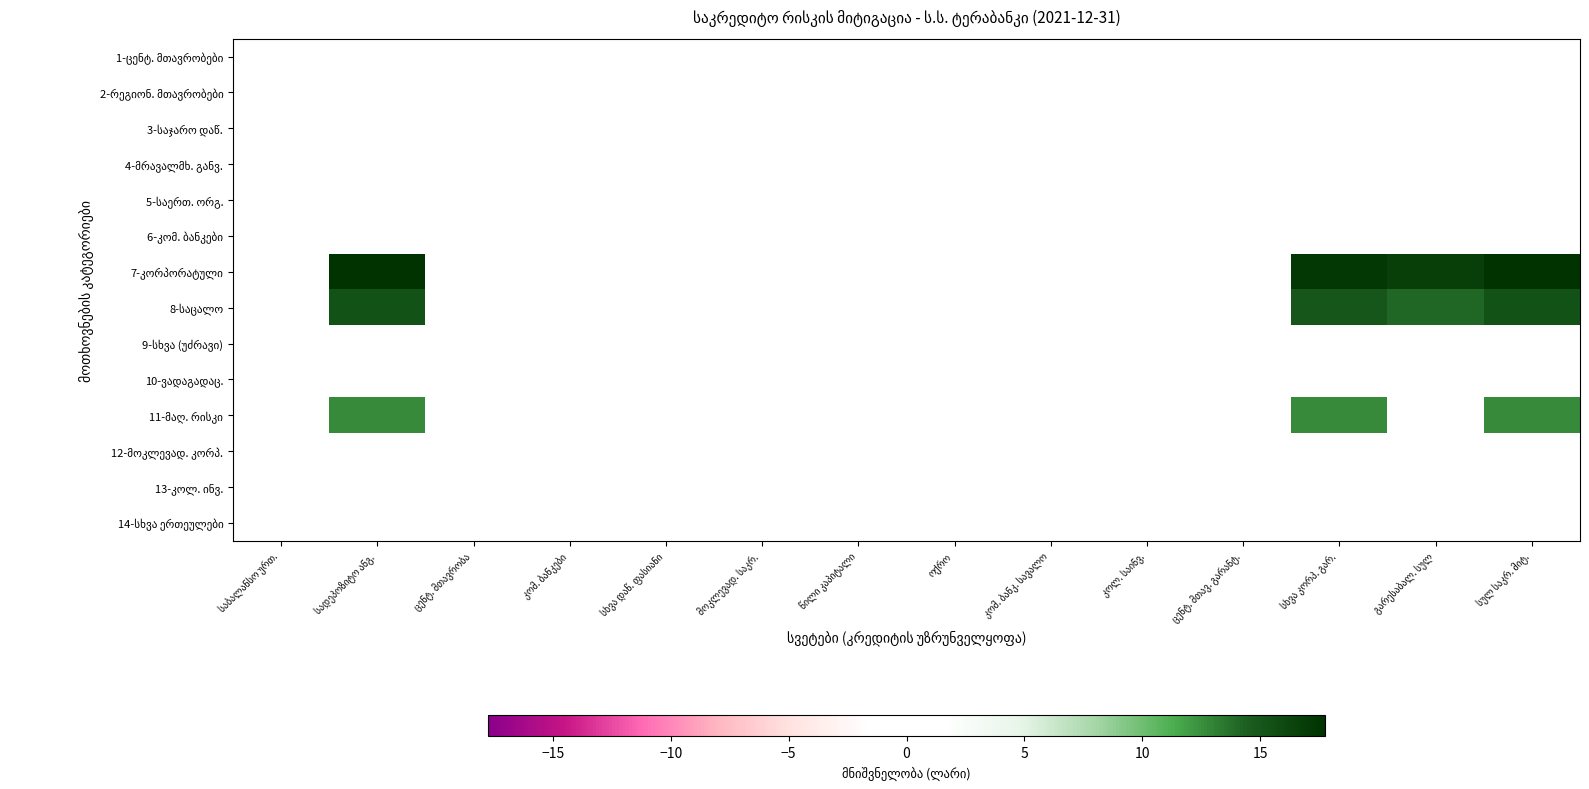

Rank the series by their maximum value, from highest to lowest.

7-კორპორატული, 8-საცალო, 11-მაღ. რისკი, 1-ცენტ. მთავრობები, 2-რეგიონ. მთავრობები, 3-საჯარო დაწ., 4-მრავალმხ. განვ., 5-საერთ. ორგ., 6-კომ. ბანკები, 9-სხვა (უძრავი), 10-ვადაგადაც., 12-მოკლევად. კორპ., 13-კოლ. ინვ., 14-სხვა ერთეულები